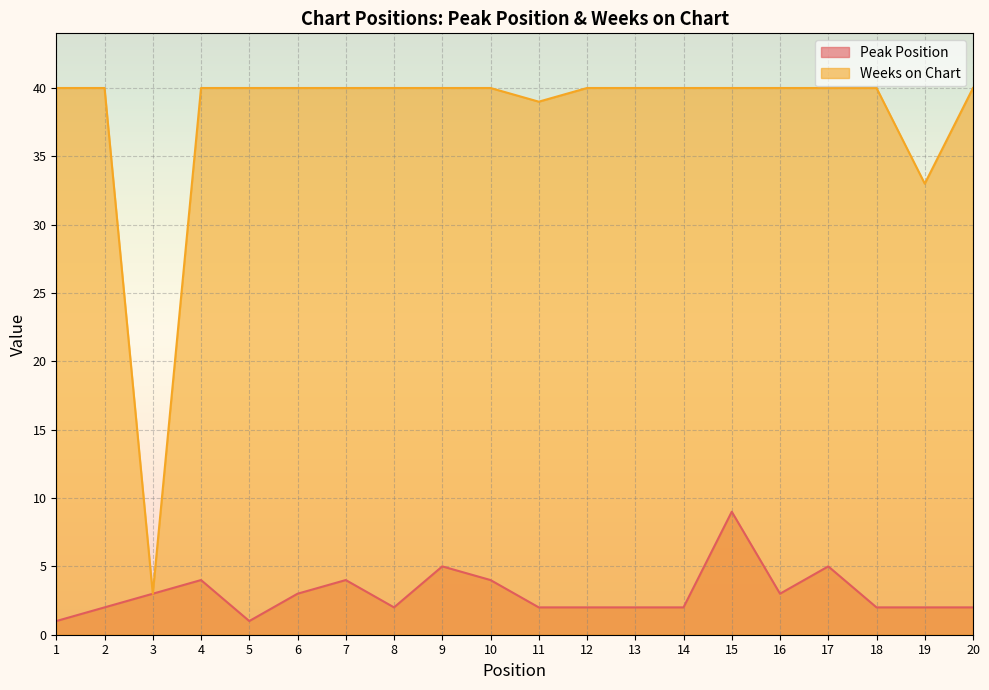

Does the chart display data point markers on the line(s)?

No